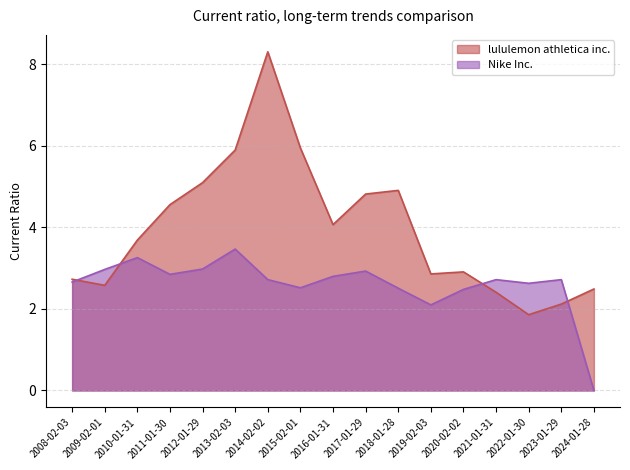

How many times do Nike Inc. and lululemon athletica inc. cross each other?

4